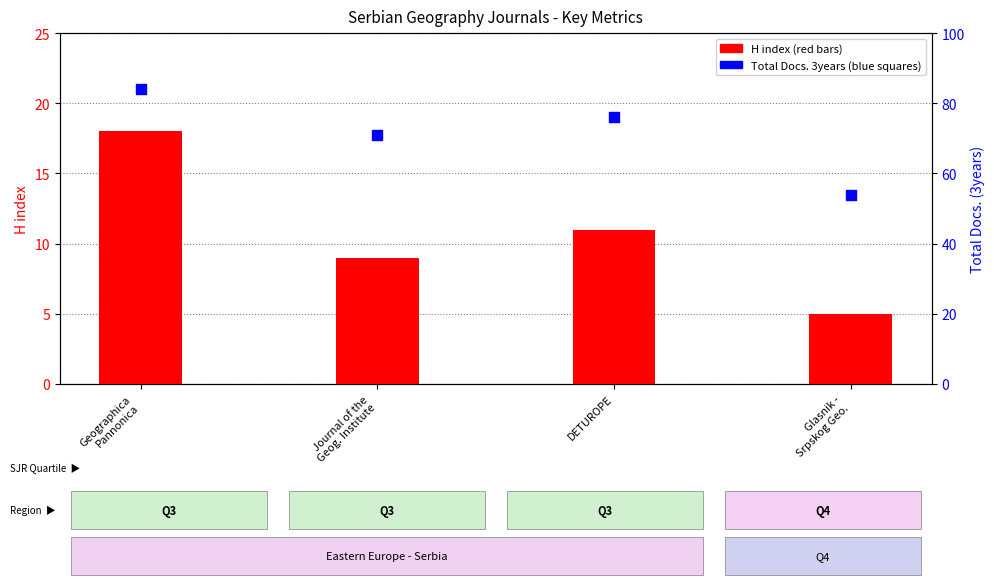

Is the value of Total Docs. (3years) at DETUROPE greater than the value of H index at DETUROPE?

Yes